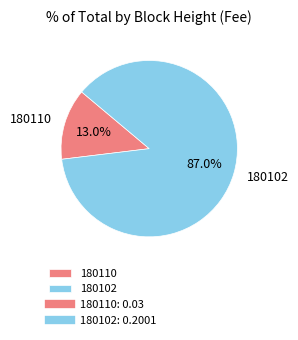

What percentage is the 180102 slice, to the nearest percent?

87%